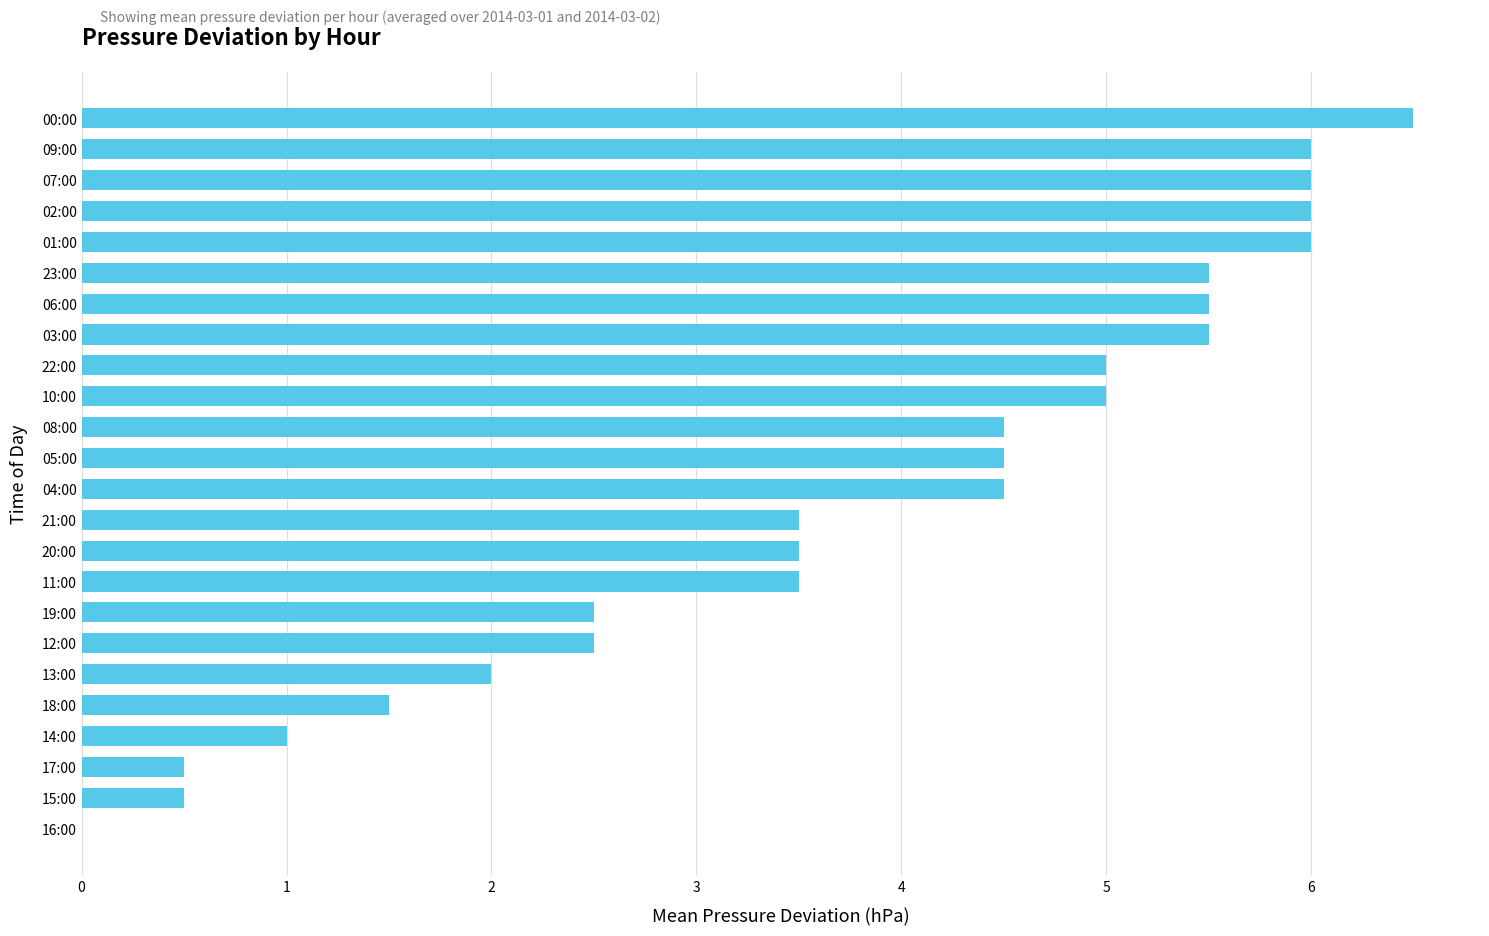

What is the change in value from 11:00 to 06:00?

+2.0